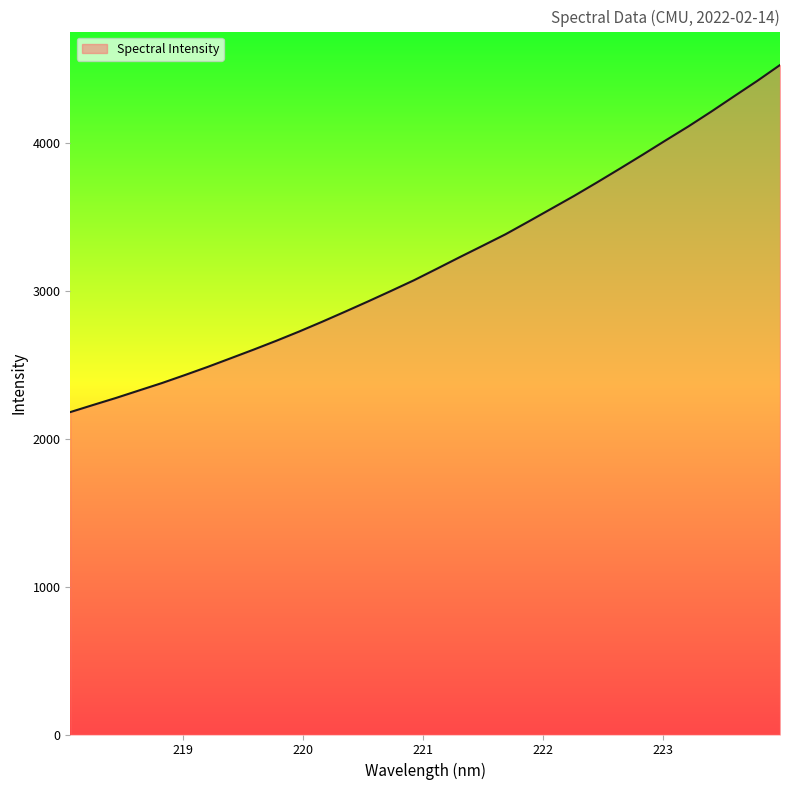

What is the difference between the maximum and minimum values?

2348.5